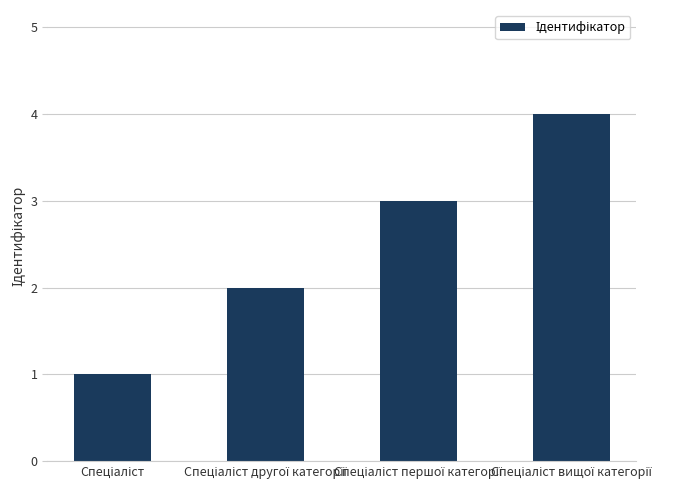

What is the sum of all values?

10